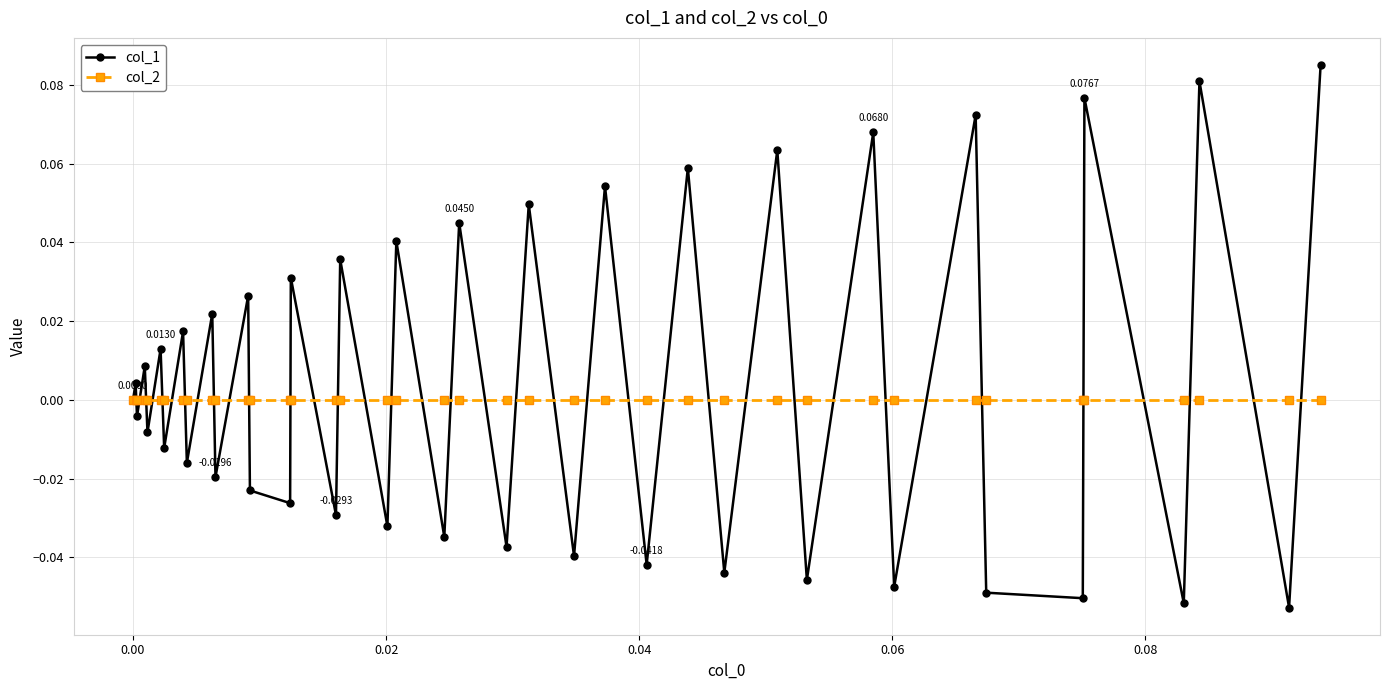

In col_1, how many points are lower than both neighbors (excluding endpoints)?

18